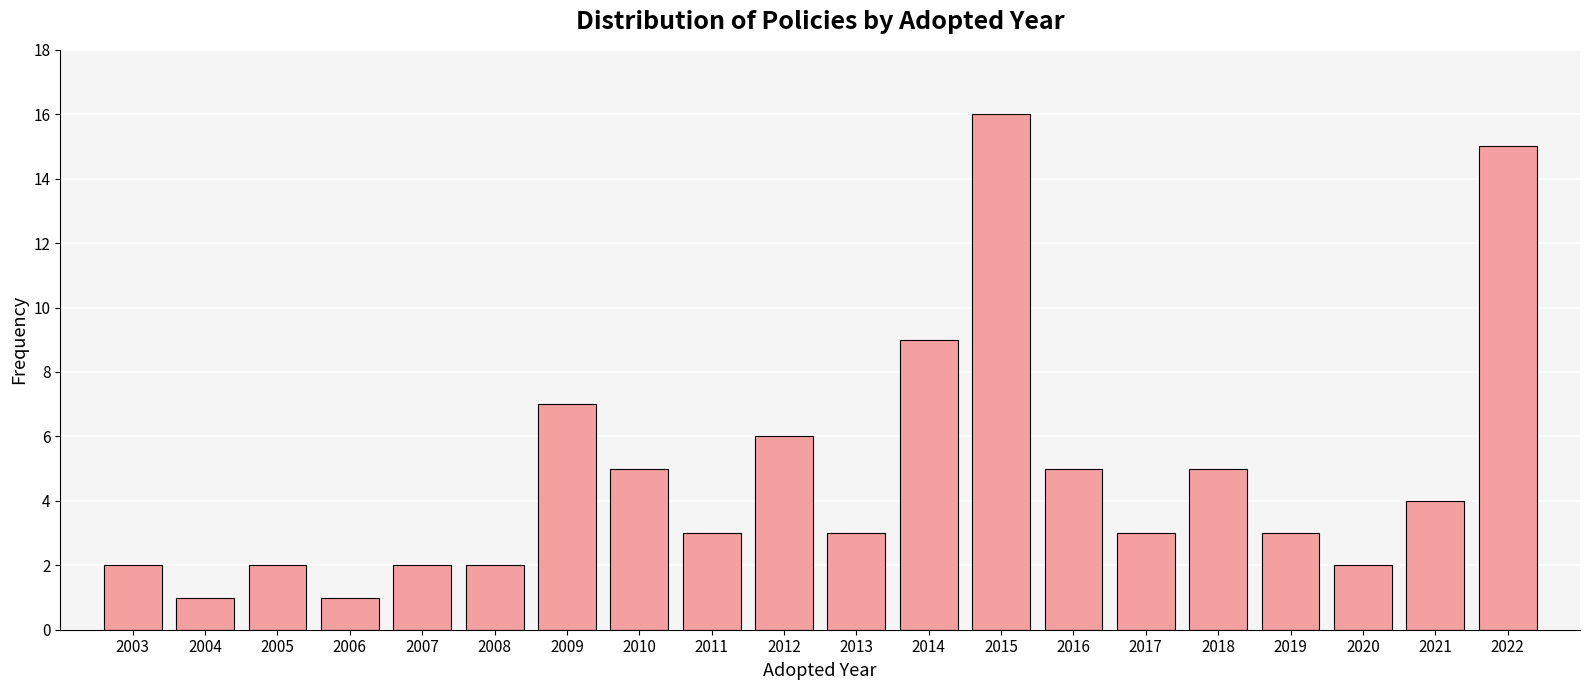

Reading left to right, transcribe all the data shown in this chart.

2	1	2	1	2	2	7	5	3	6	3	9	16	5	3	5	3	2	4	15